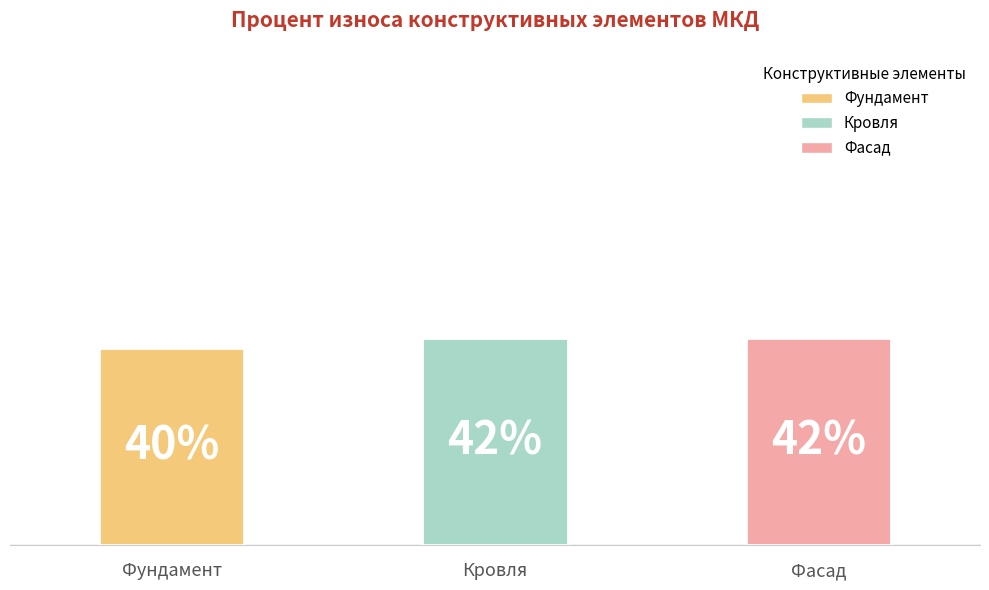

Reading left to right, extract all data points from this chart.

Фундамент=40	Кровля=42	Фасад=42